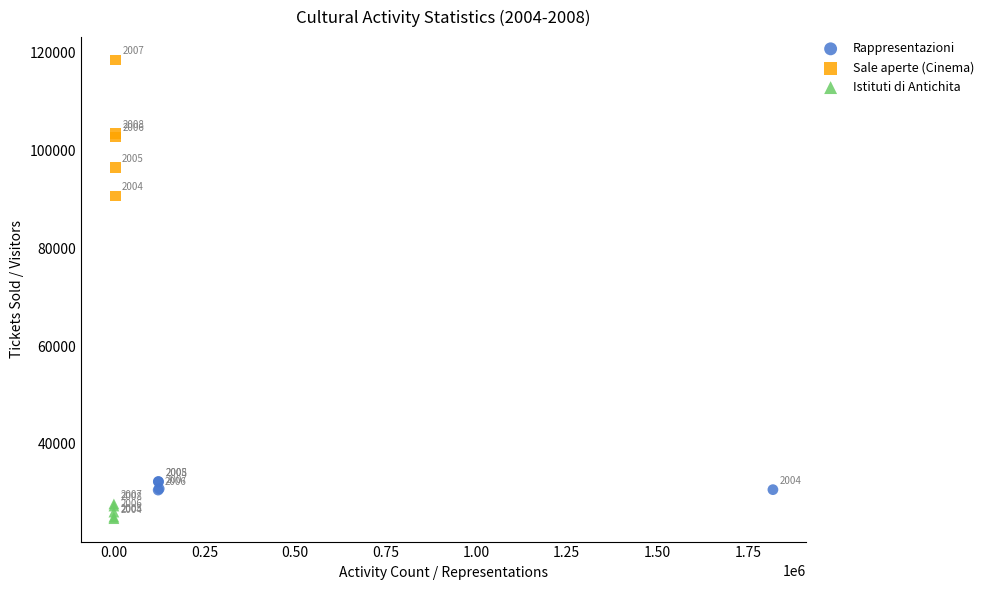

Which series has the largest Y range (max minus min)?

Sale aperte (Cinema)